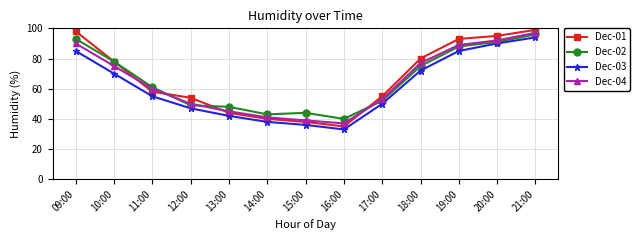

True or false: Dec-03 and Dec-01 cross at least once.

False